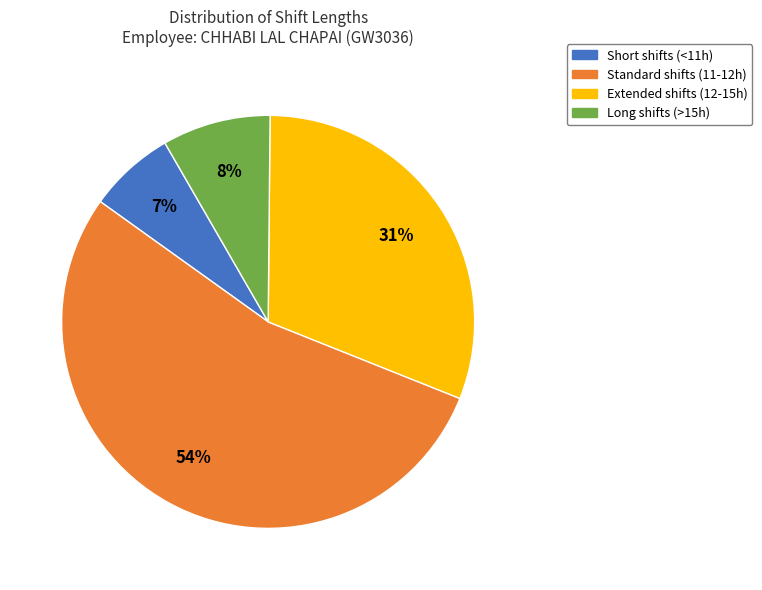

Is there any slice that represents more than half of the pie?

Yes